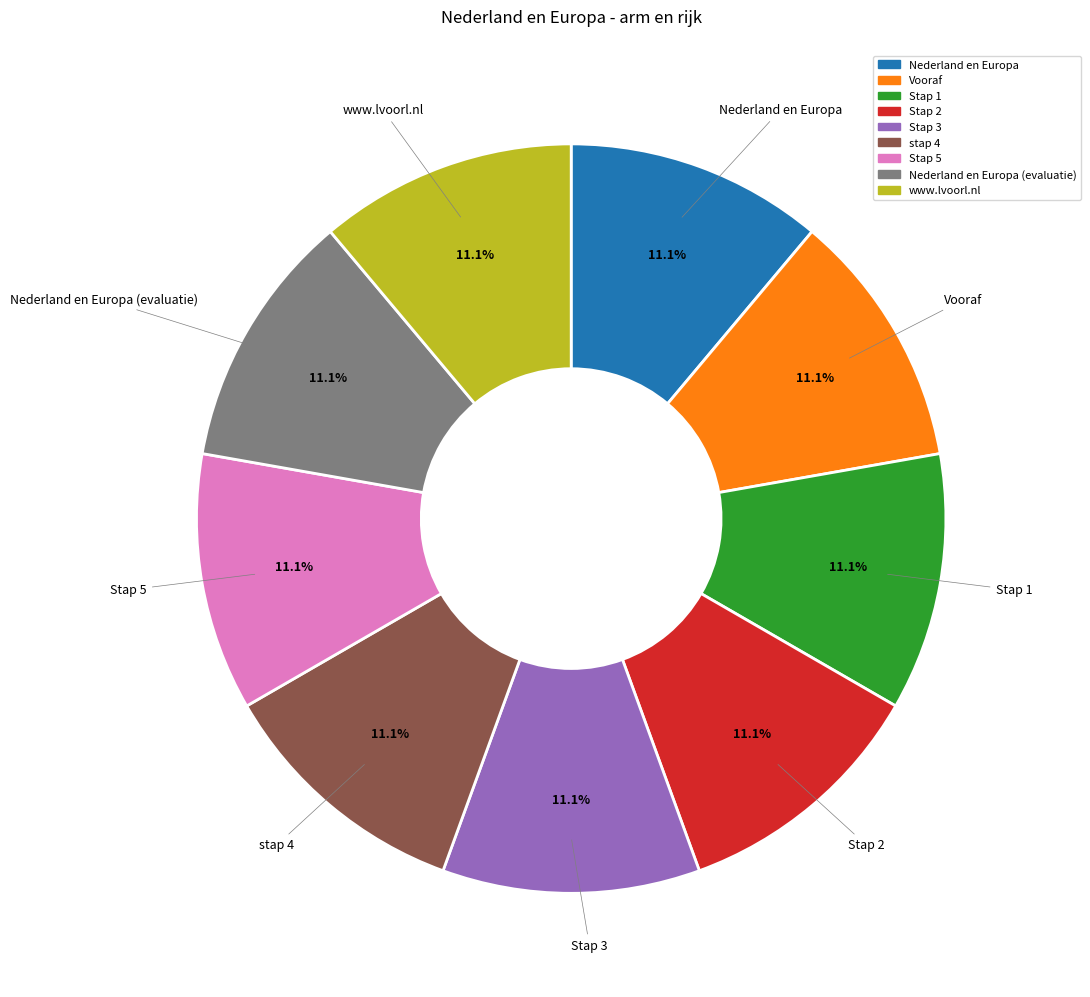

Is there any slice that represents more than half of the pie?

No